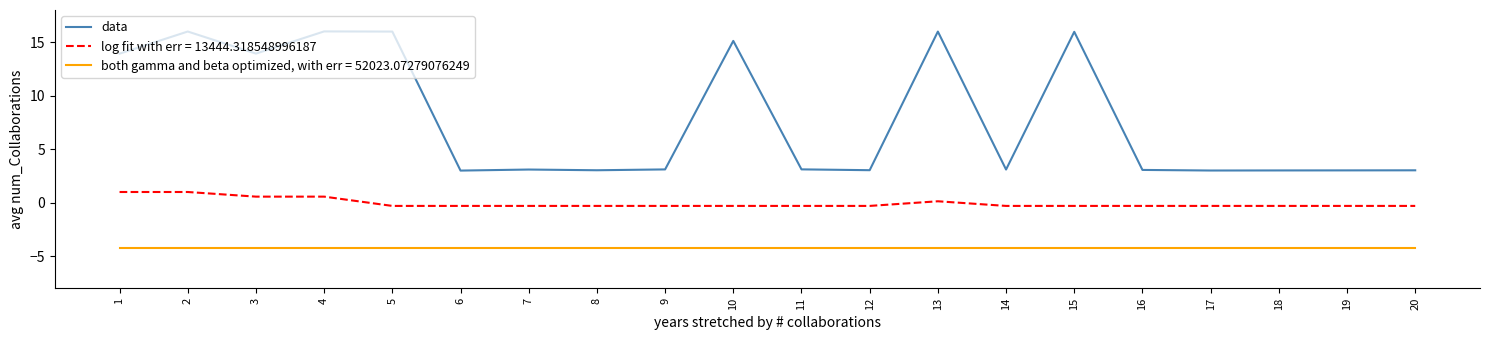

Rank the series by their maximum value, from highest to lowest.

data, log fit with err = 13444.318548996187, both gamma and beta optimized, with err = 52023.07279076249